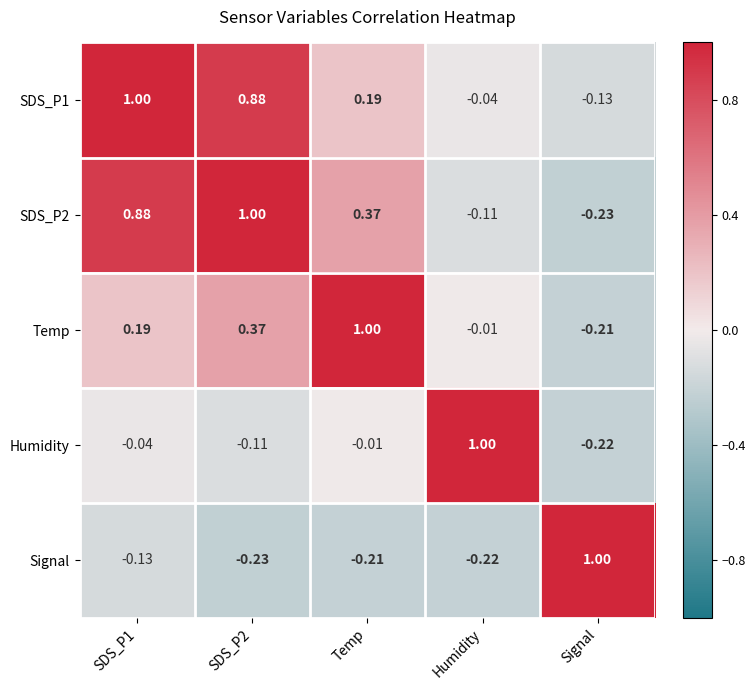

Is the value of Signal at Humidity greater than the value of SDS_P2 at SDS_P2?

No